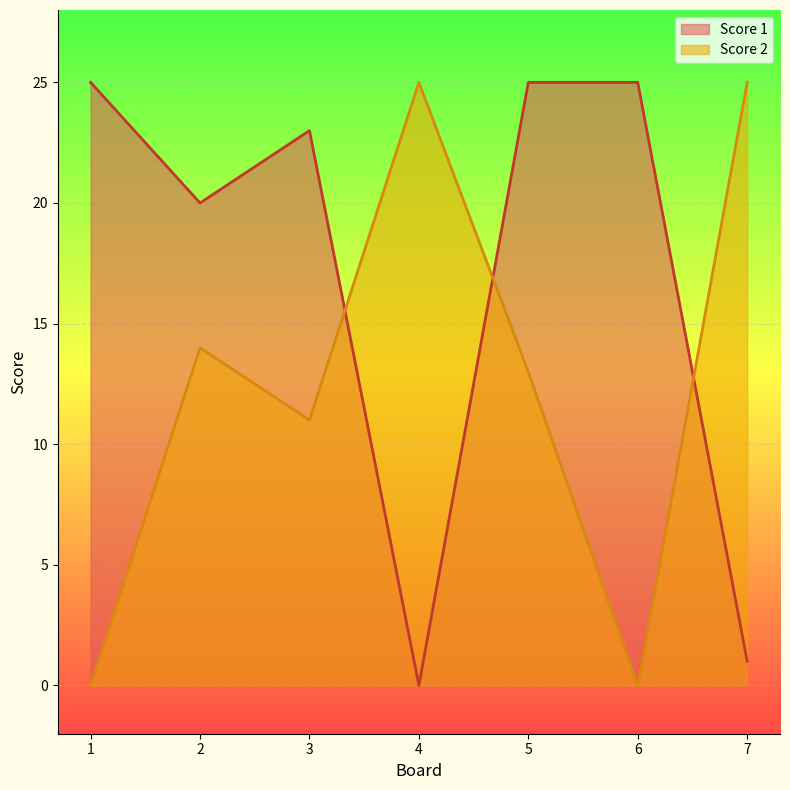

At 6, list the series in order from smallest to largest.

Score 2, Score 1